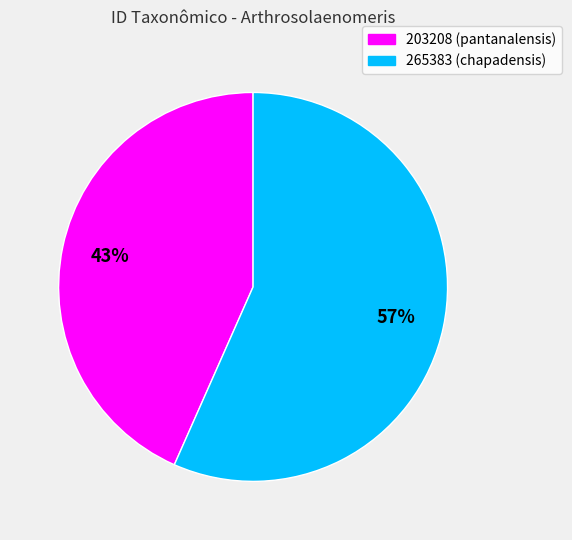

Which slice represents more than half of the pie?

265383